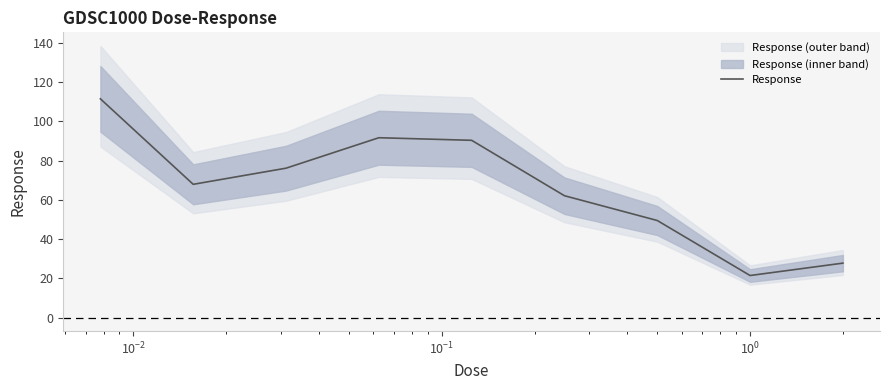

What is the maximum value for Response?

111.5